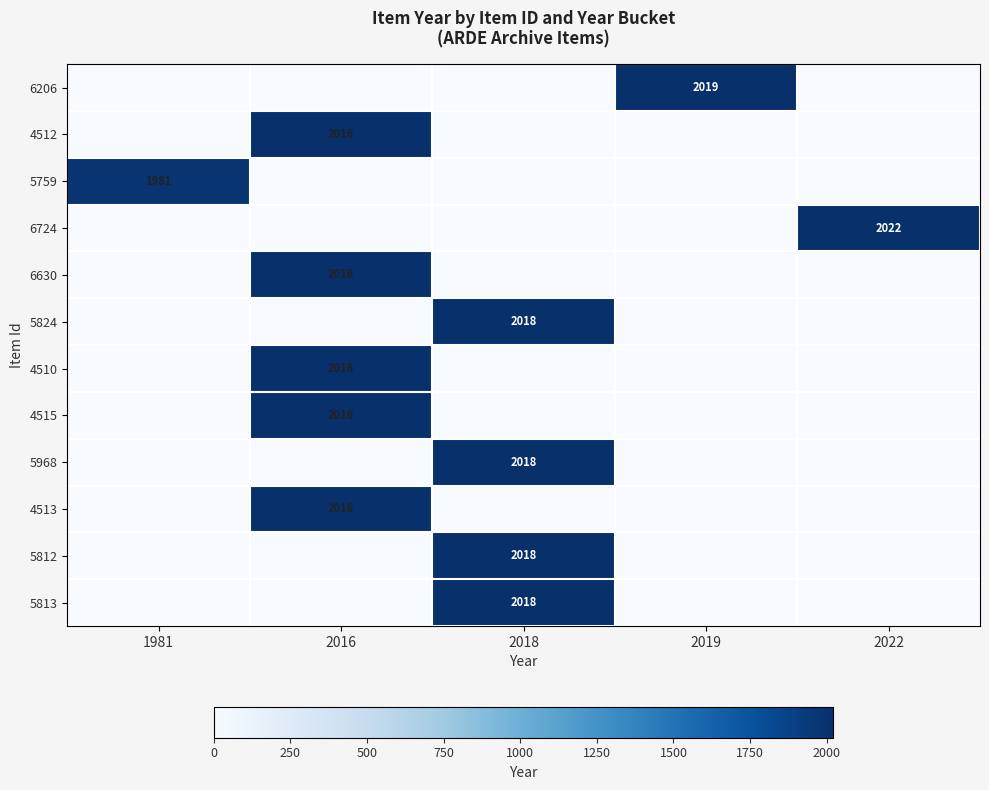

Count the number of data series in this chart.

12